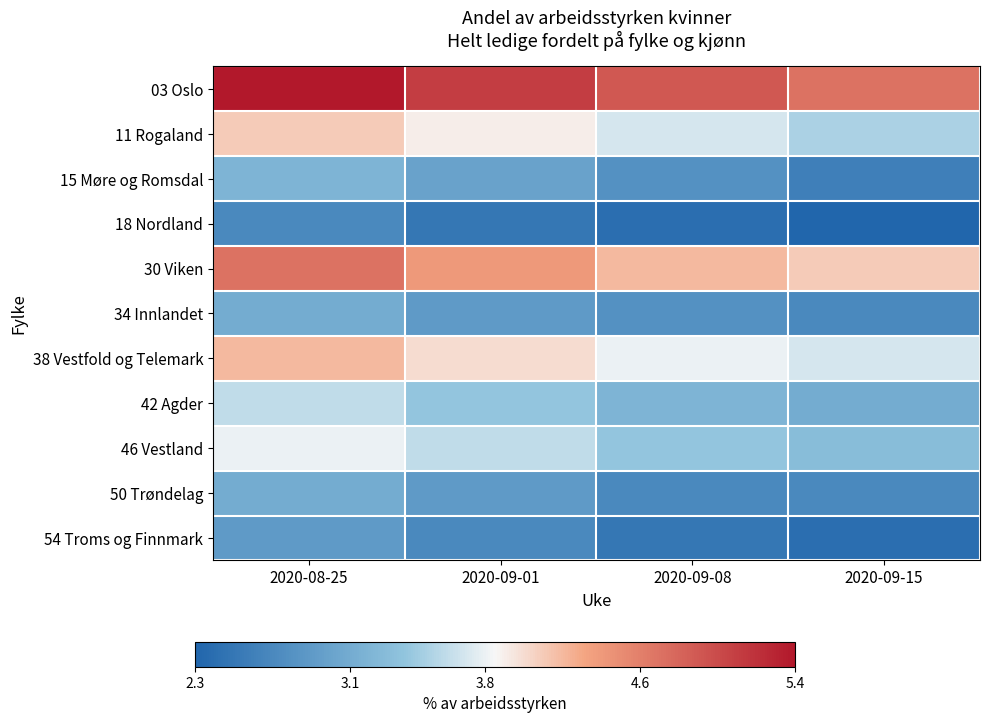

At how many categories does at least one series exceed 4?

4